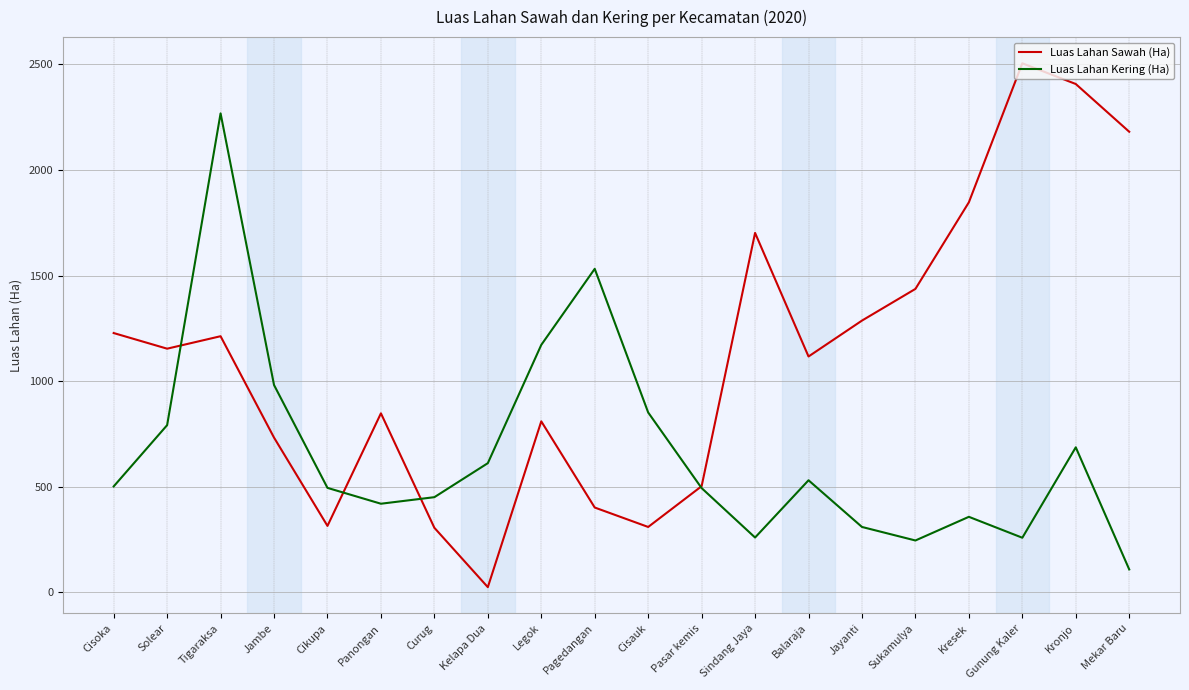

What is the minimum value shown in the chart?

25